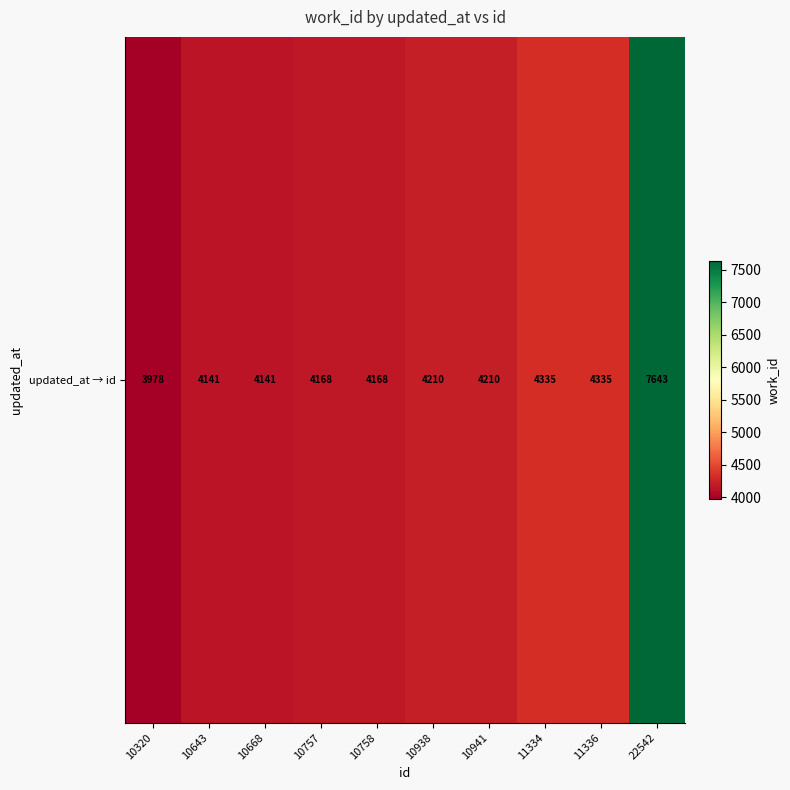

What is the sum of the values at 11336 and 10941?

8545